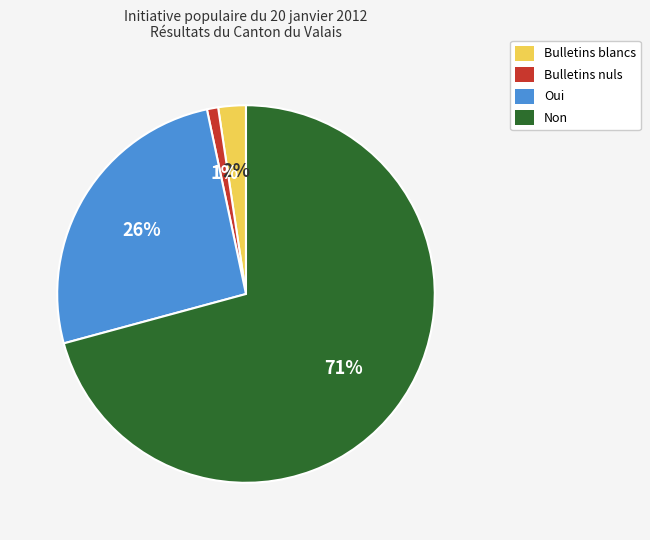

Is the sum of Oui and Non greater than half?

Yes